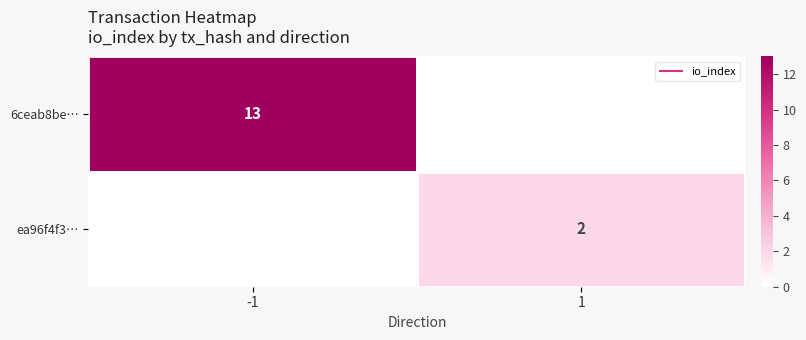

Between -1 and 1, which series saw the biggest shift?

6ceab8be…